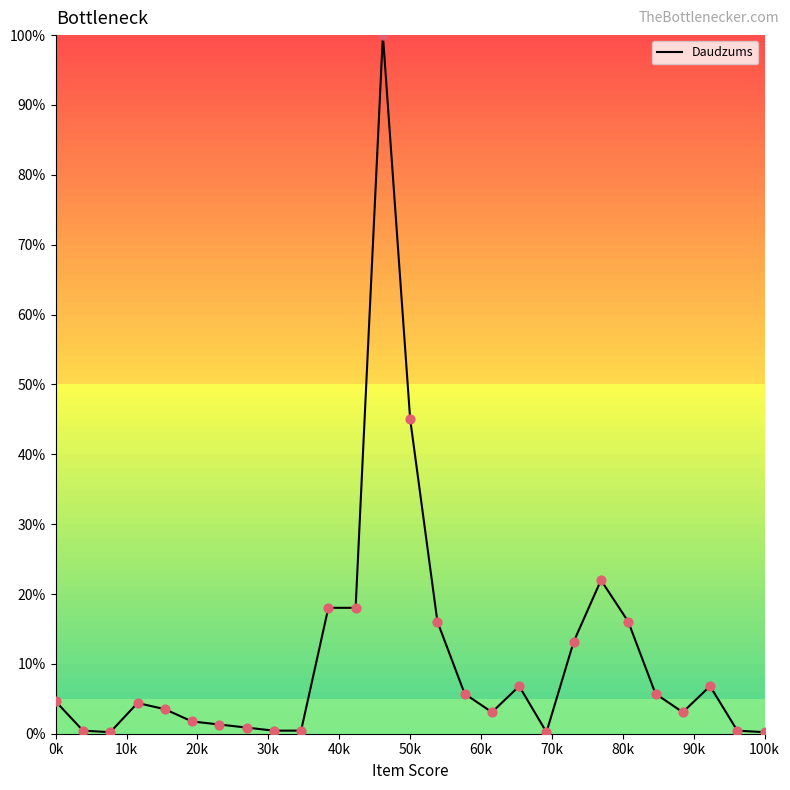

What is the difference between the maximum and minimum values?

99.8